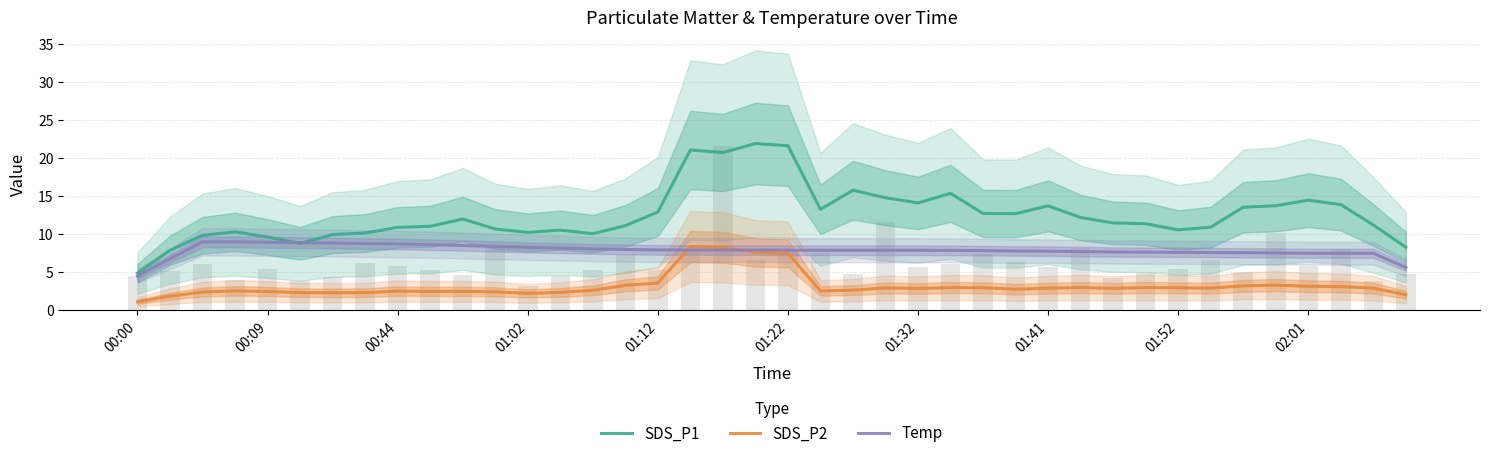

How many distinct data groups are displayed?

3